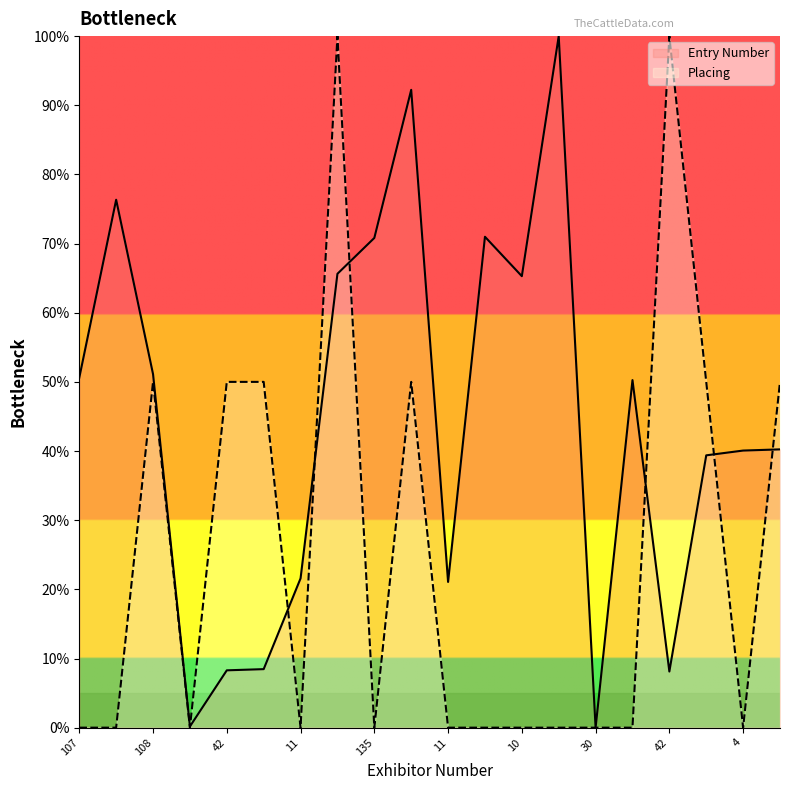

After their last crossing, which series has the higher values: Entry Number or Placing?

Placing